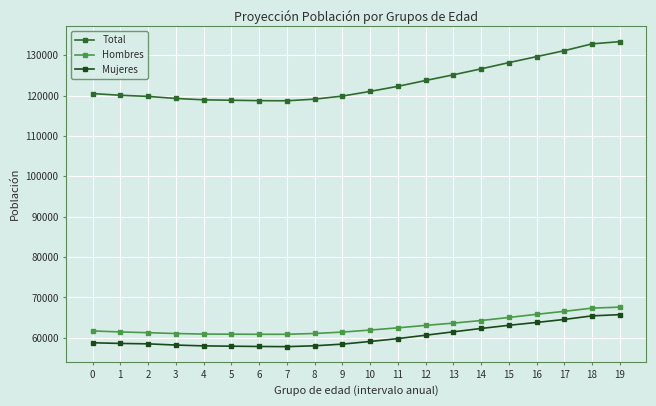

At 19, list the series in order from smallest to largest.

Mujeres, Hombres, Total